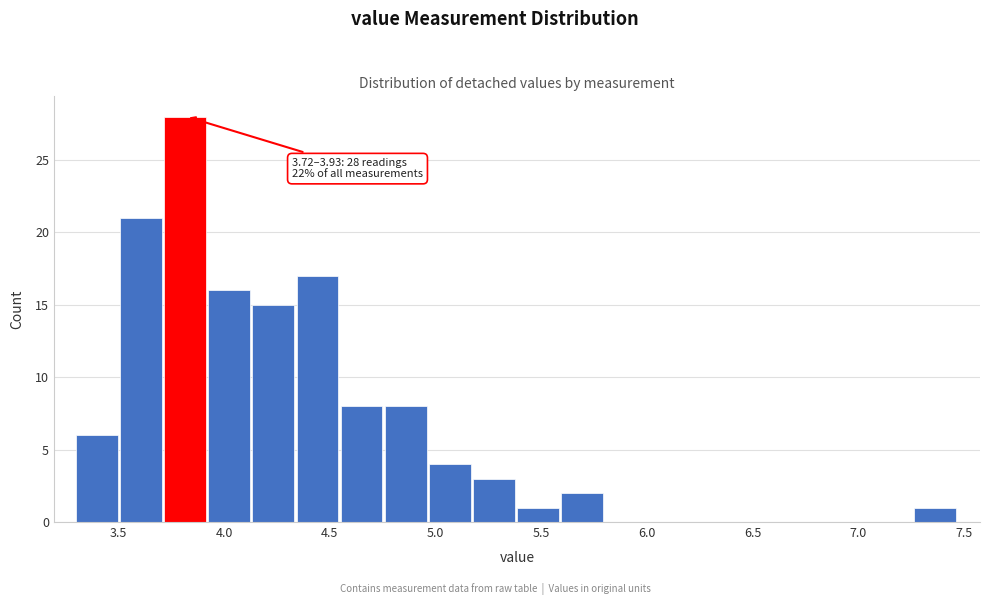

Over which range of the x-axis is the bar tallest?

3.70 to 3.95